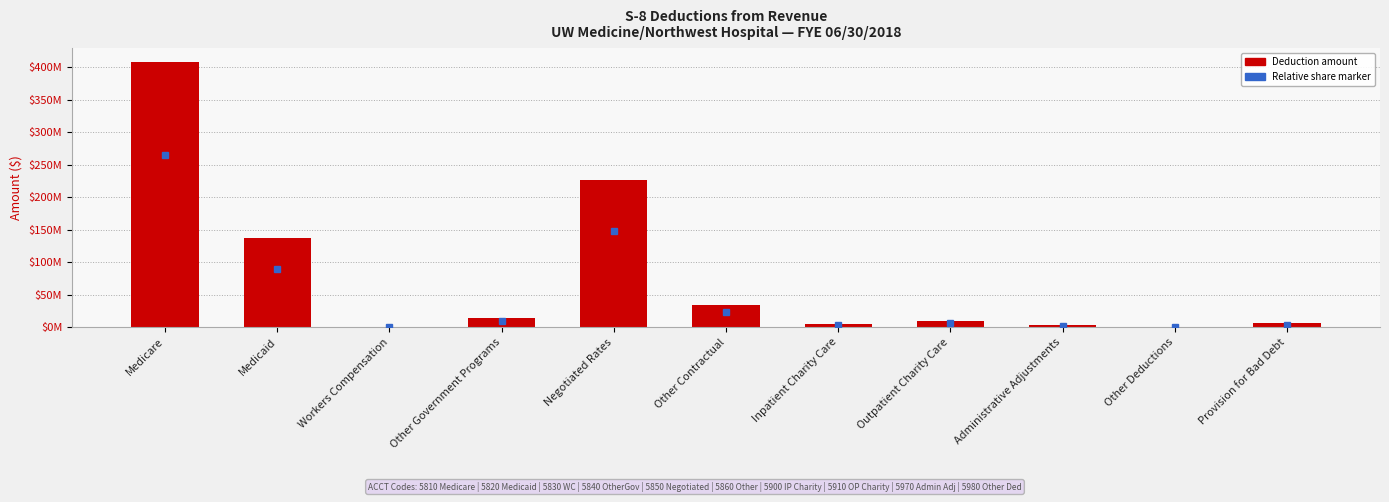

What is the difference between the values at Medicare and Other Deductions?

409034707